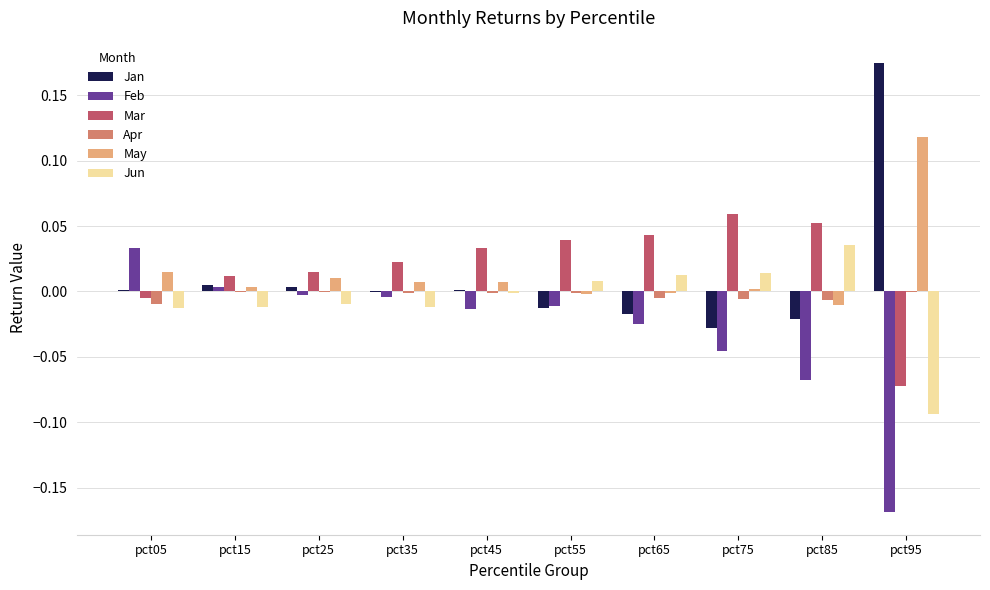

Which category has the highest value in the May series?

pct95